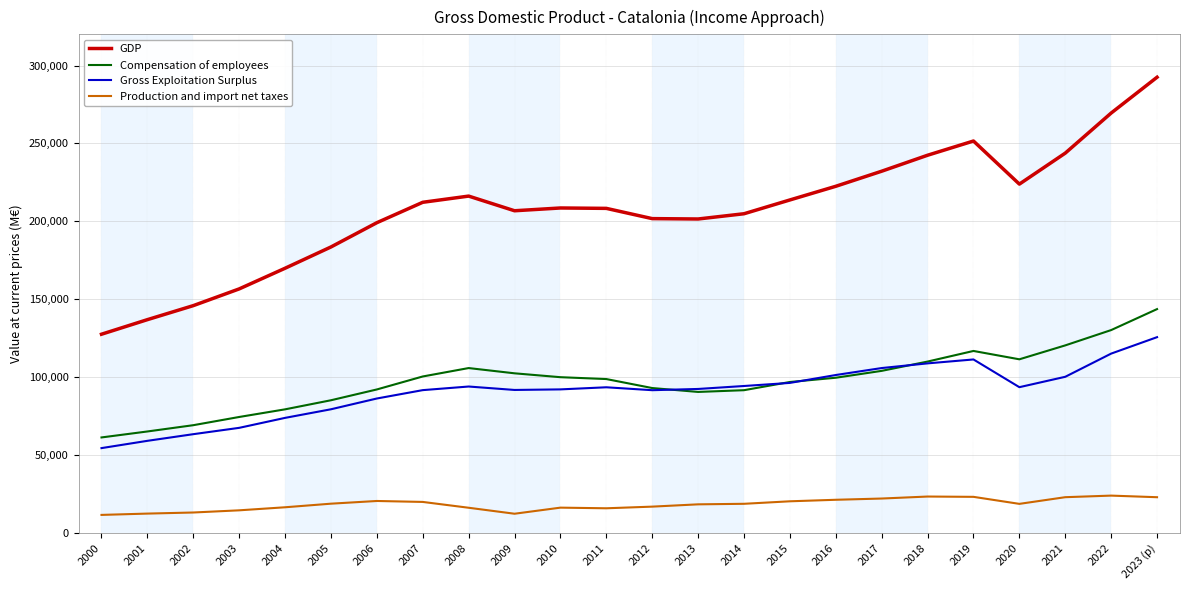

What is the sum of the GDP values at 2022 and 2010?

478098